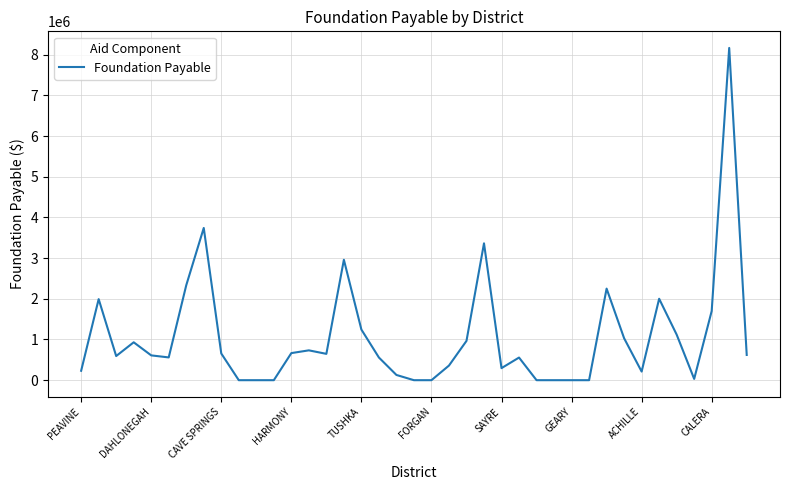

What is the greatest value displayed?

8164423.9